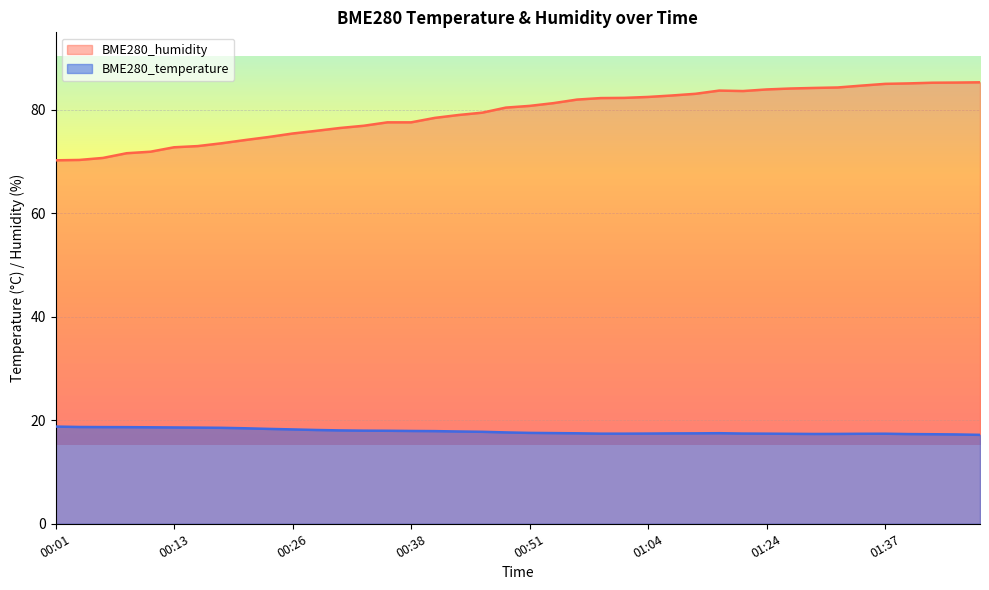

What is the label of the 36th point from the left?

01:37